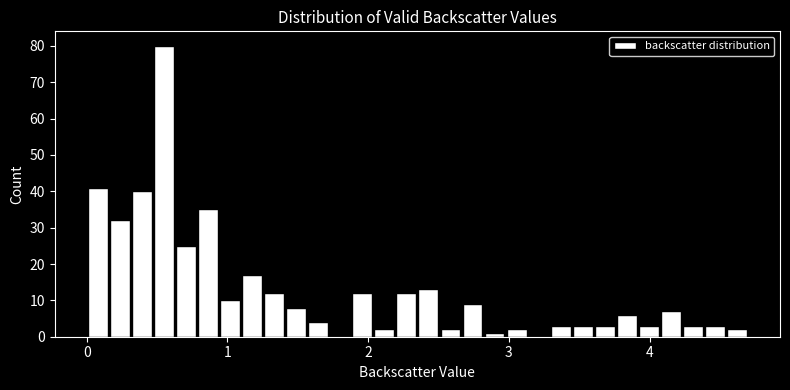

Around what value on the x-axis is the tallest bar? Give the approximate position of its centre, as read against the axis.

0.5